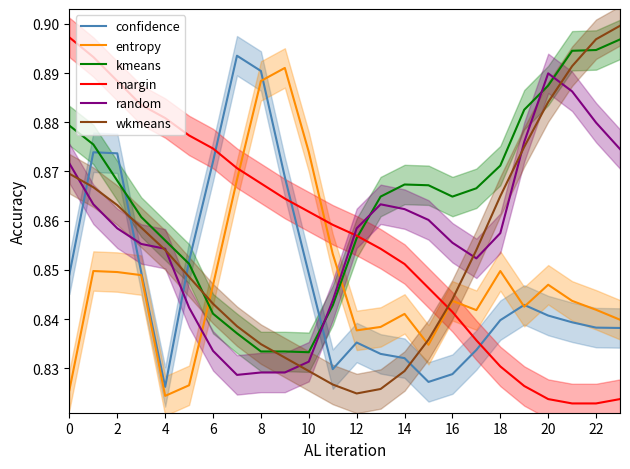

How many intersections are there between margin and entropy?

3